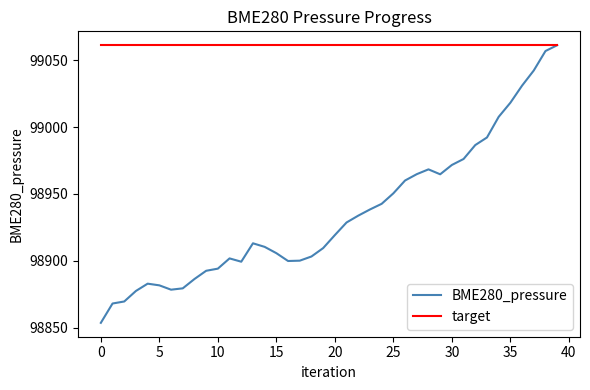

What is the smallest value displayed?

98853.5